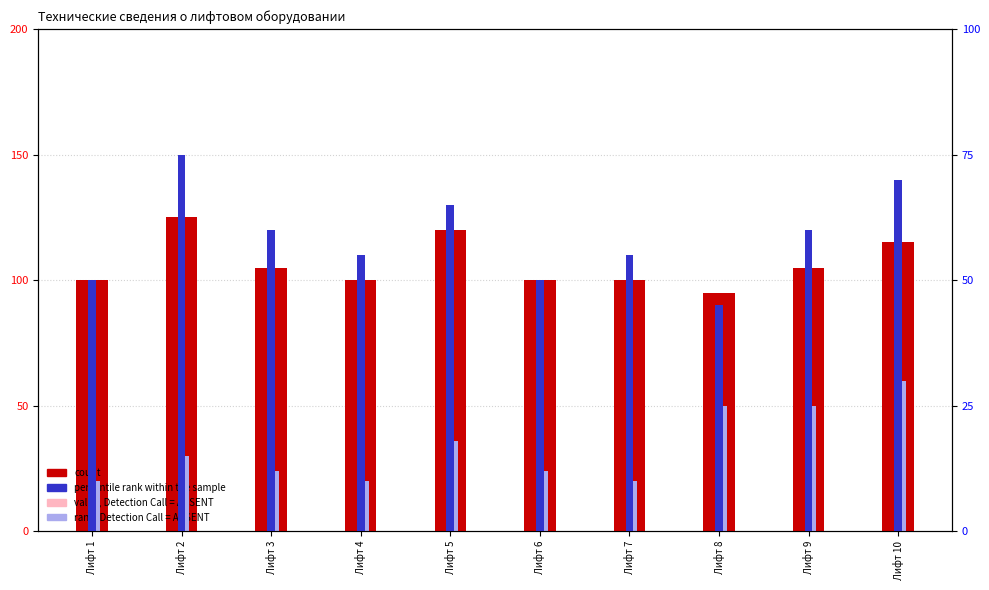

Which has a higher value, Лифт 3 or Лифт 6?

Лифт 3